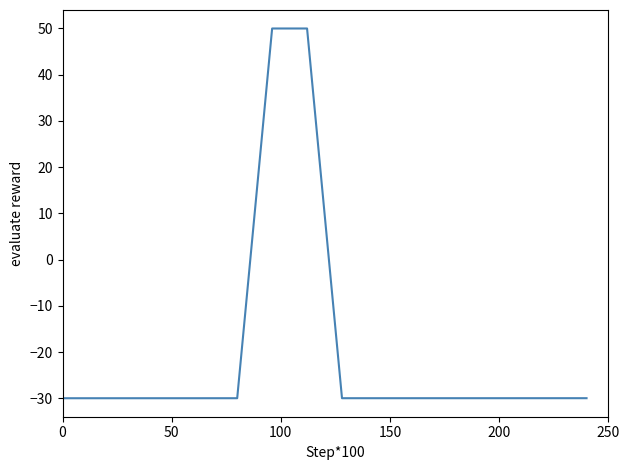

How many lines are shown in the chart?

1